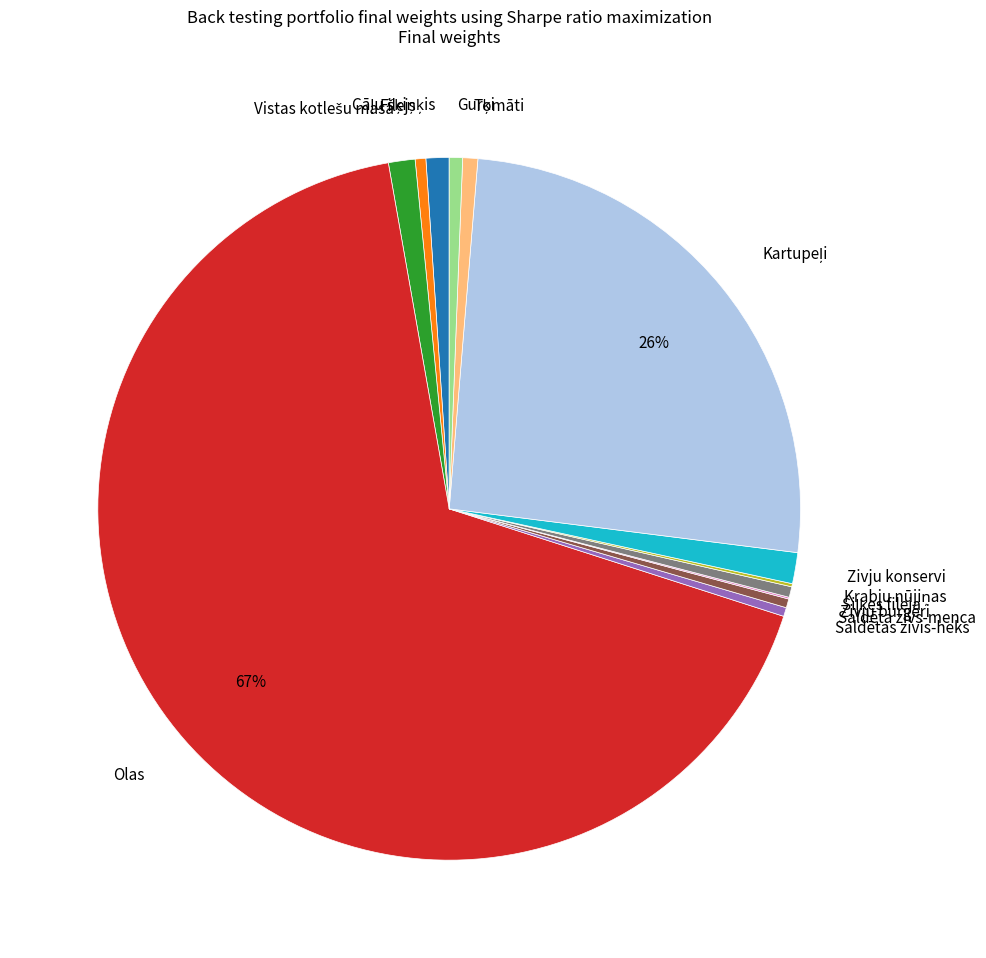

What is the largest slice in the pie chart?

Olas